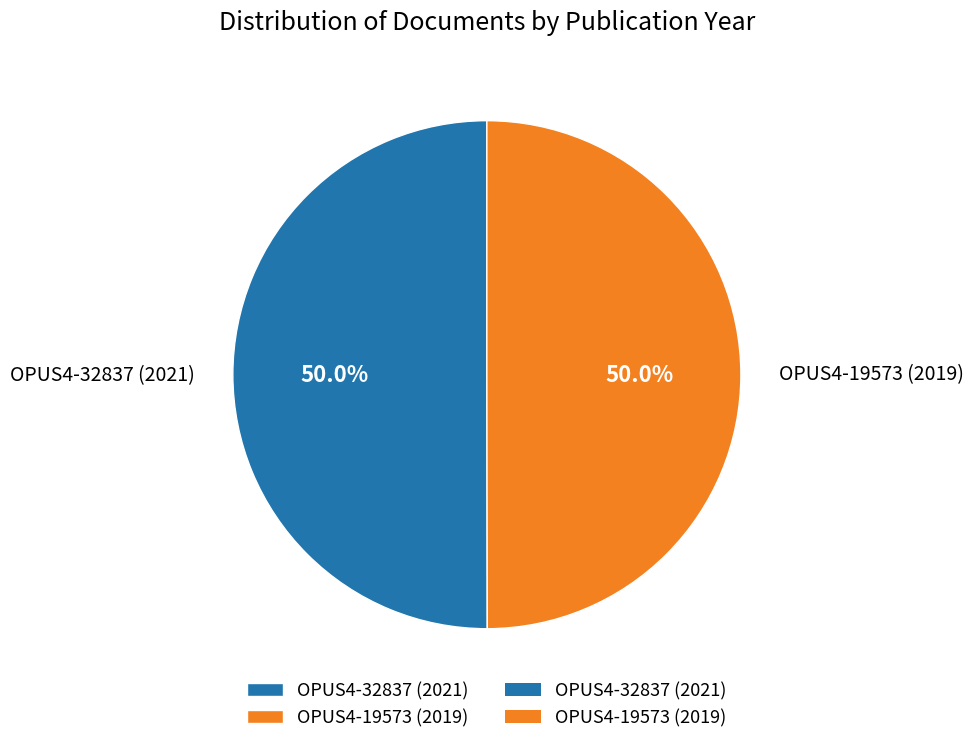

The OPUS4-32837 (2021) slice represents 50% of the pie. True or false?

True